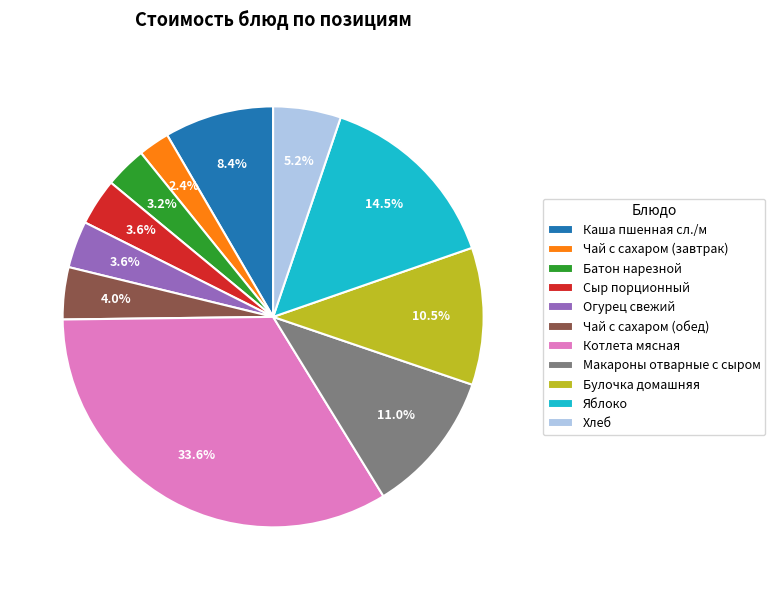

What percentage do Яблоко and Батон нарезной together represent?

17.7%